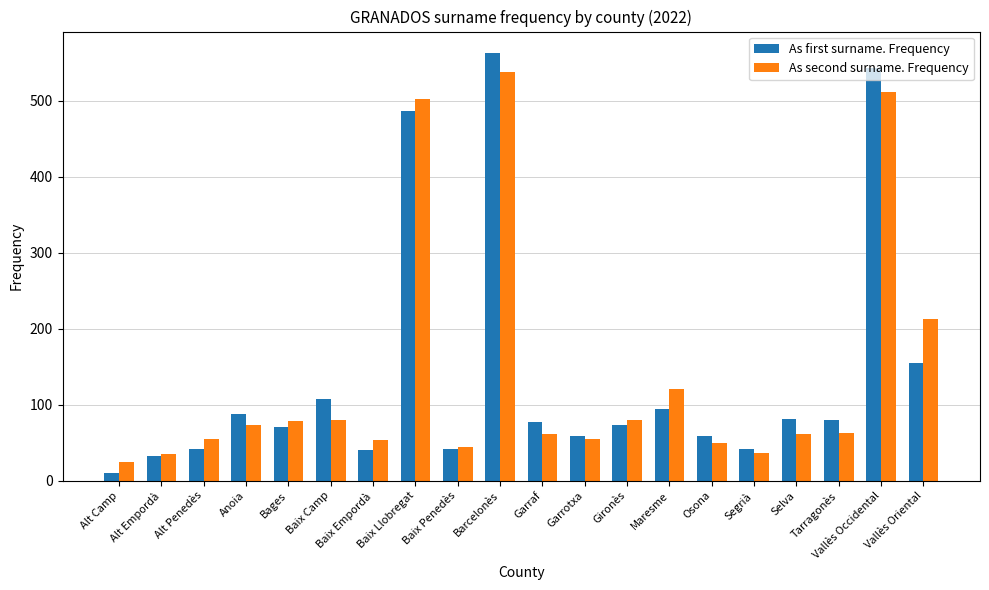

Count the number of categories in the chart.

20